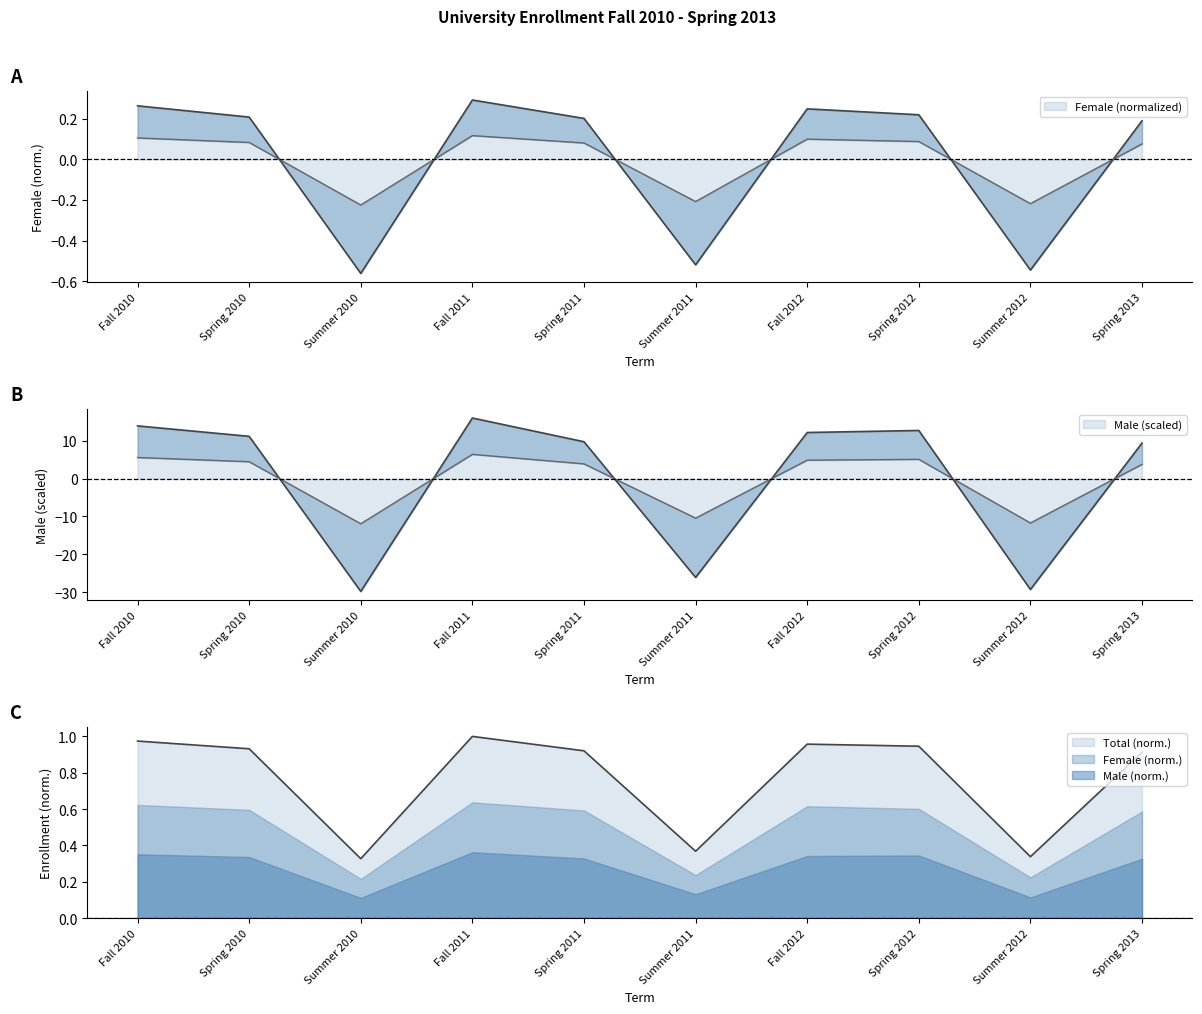

Does the chart have visible grid lines?

No